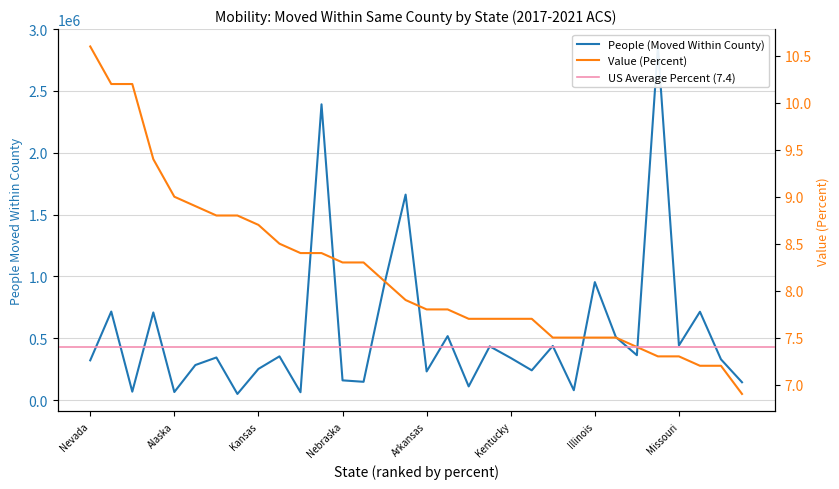

Reading left to right, list all the values displayed in this chart.

People (Moved Within County): 321900.0	716304.0	68557.0	709087.0	65678.0	283948.0	344995.0	50168.0	252657.0	354160.0	63964.0	2391962.0	159987.0	148374.0	944508.0	1662047.0	232234.0	517766.0	111064.0	435273.0	341069.0	241020.0	438138.0	80332.0	954289.0	509874.0	363416.0	2859781.0	442654.0	714819.0	329867.0	144702.0
Value (Percent): 10.6	10.2	10.2	9.4	9.0	8.9	8.8	8.8	8.7	8.5	8.4	8.4	8.3	8.3	8.1	7.9	7.8	7.8	7.7	7.7	7.7	7.7	7.5	7.5	7.5	7.5	7.4	7.3	7.3	7.2	7.2	6.9